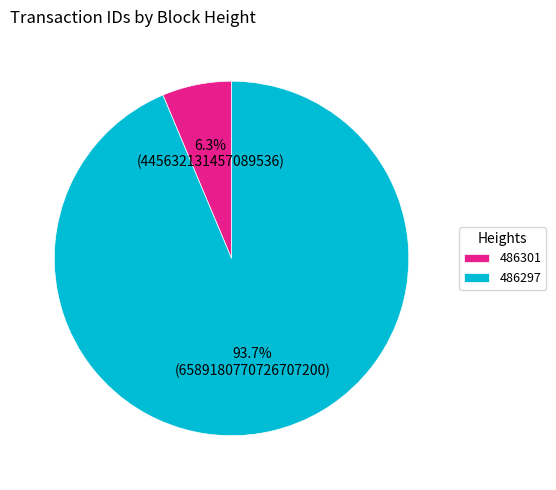

Is it true that 486301 is 6% of the pie?

True